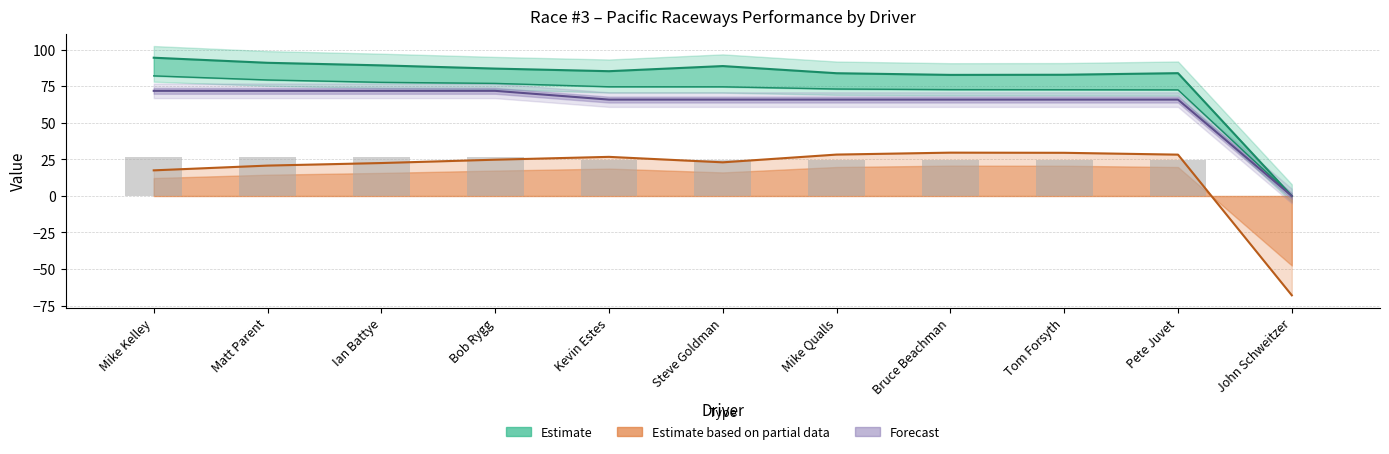

What is the average value?

23.3